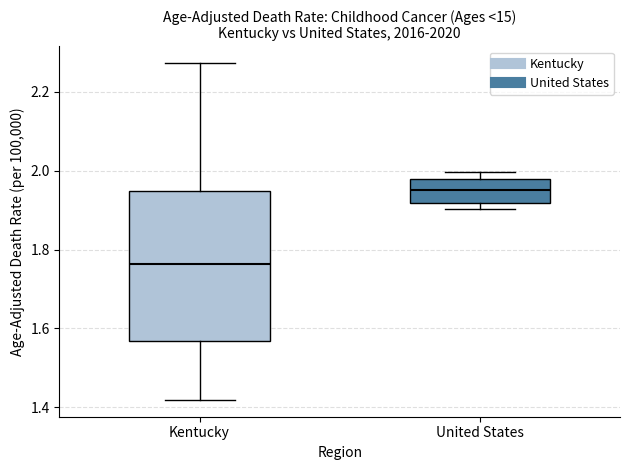

Reading left to right, read every box against the y-axis: the position of its median line, the range the box covers, and the ends of its whiskers. The values are not printed on the chart, so give them approximately, as read against the axis.

Kentucky: median 1.76, box 1.56 to 1.94, whiskers 1.42 to 2.28
United States: median 1.96, box 1.92 to 1.98, whiskers 1.90 to 2.00